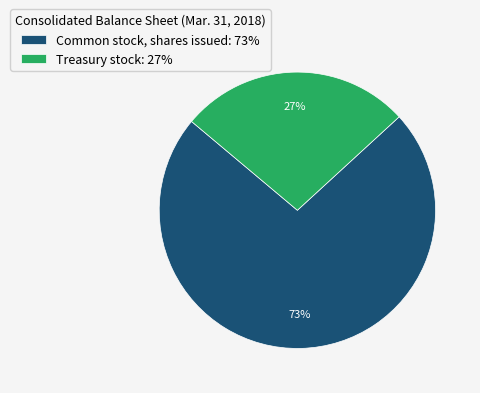

Approximately how many times larger is the value at Common stock, shares issued compared to Treasury stock?

2.7